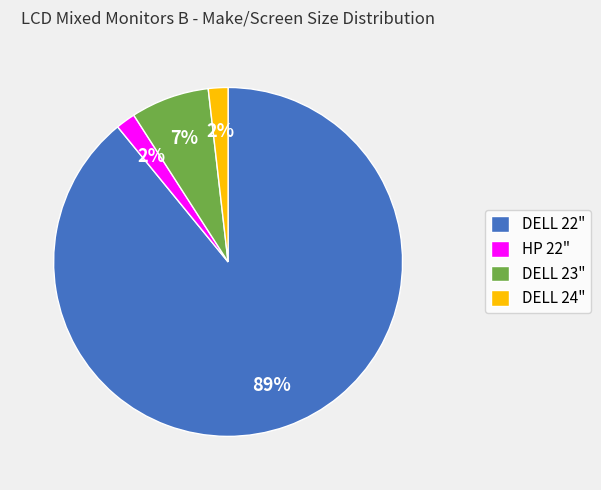

How many segments does this pie chart have?

4